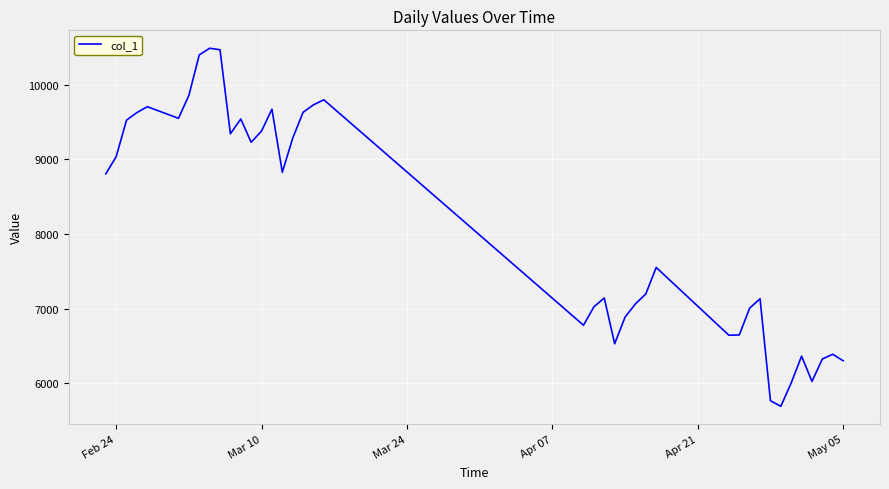

What is the difference between the maximum and minimum values?

4797